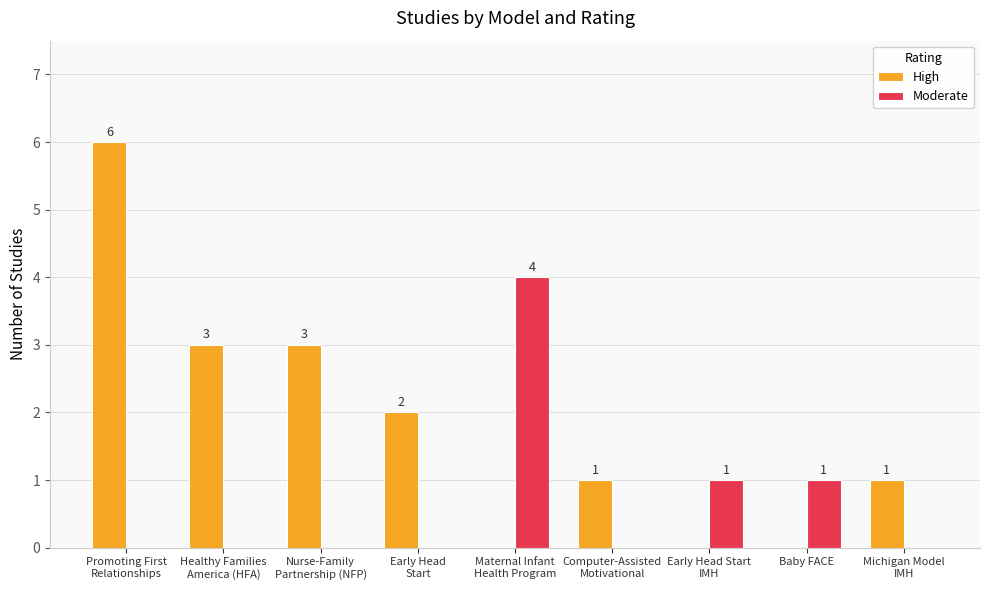

The value of Moderate at Maternal Infant
Health Program is 1. True or false?

False